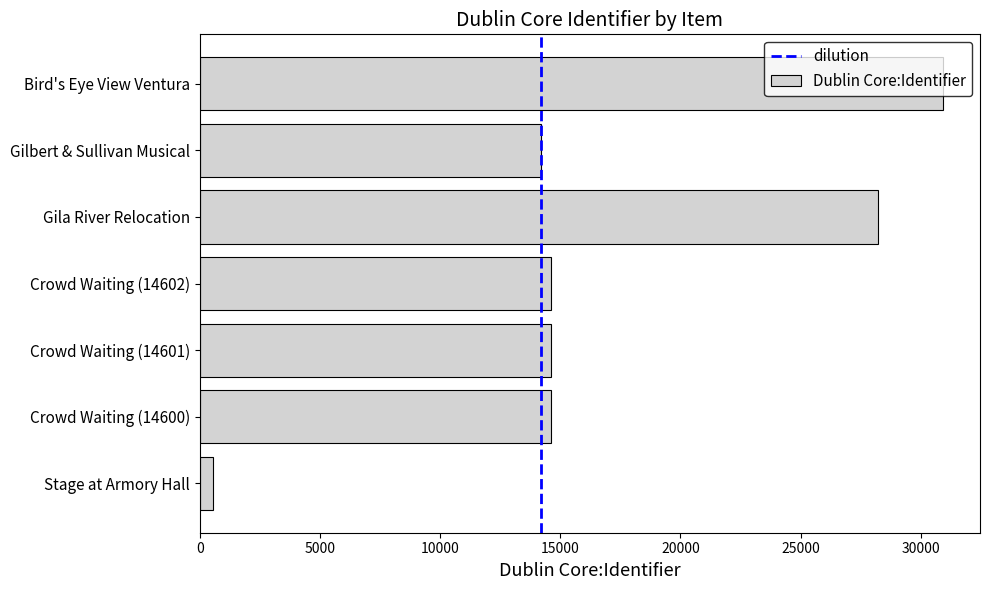

How many series are shown in this chart?

1